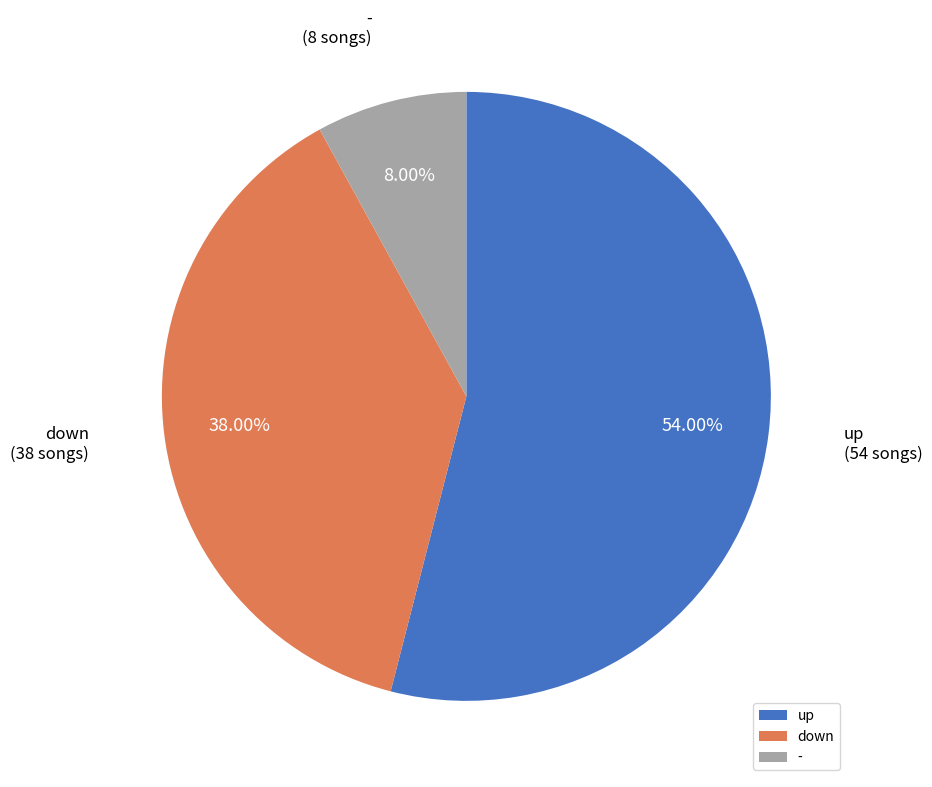

To the nearest percent, what is the combined percentage of up and -?

62%